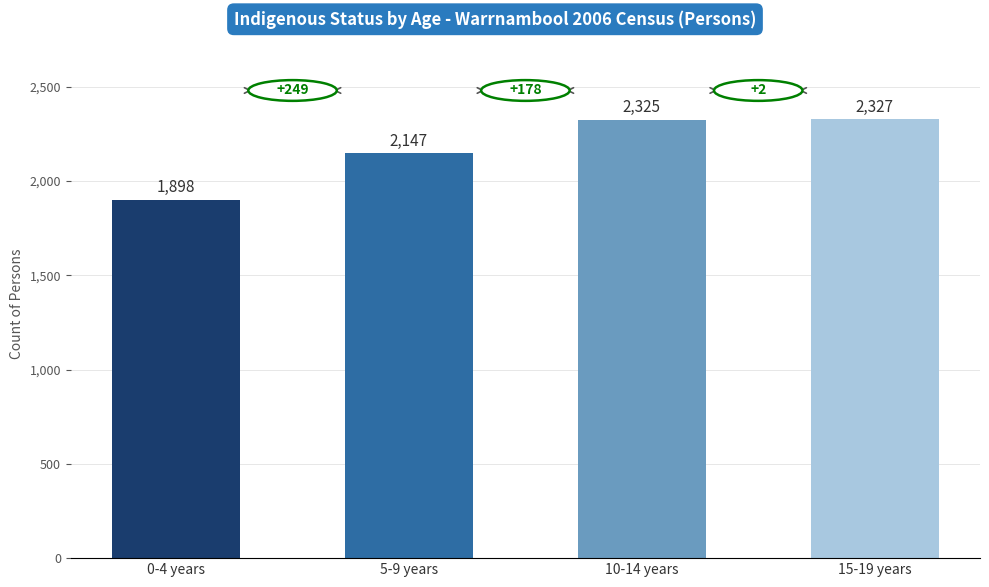

How many bars are there in total?

4